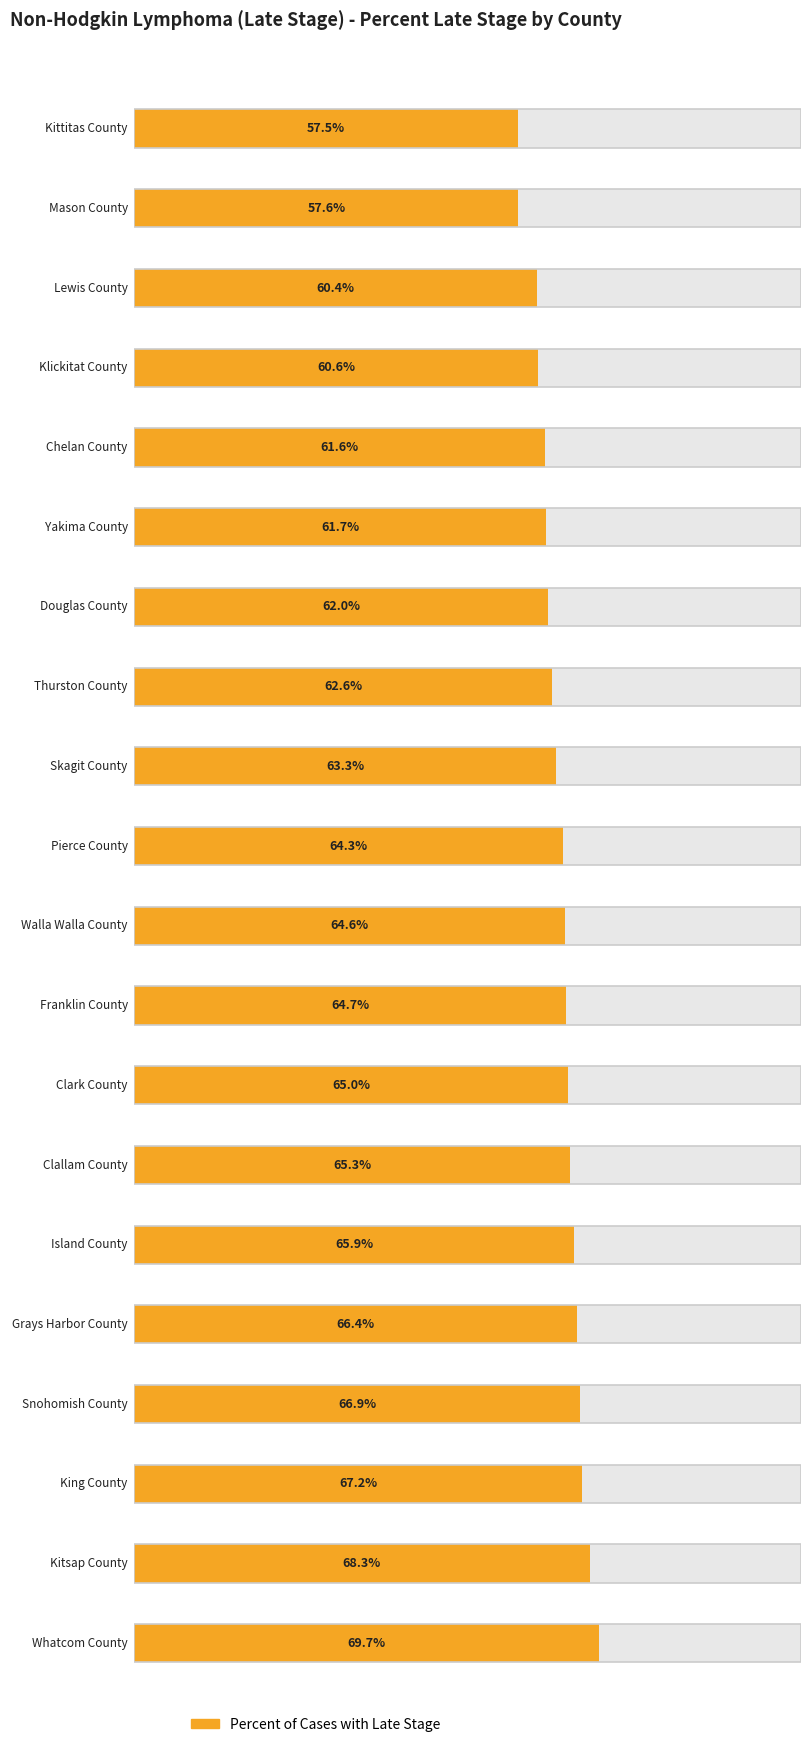

Rank the categories by value from highest to lowest.

Whatcom County, Kitsap County, King County, Snohomish County, Grays Harbor County, Island County, Clallam County, Clark County, Franklin County, Walla Walla County, Pierce County, Skagit County, Thurston County, Douglas County, Yakima County, Chelan County, Klickitat County, Lewis County, Mason County, Kittitas County